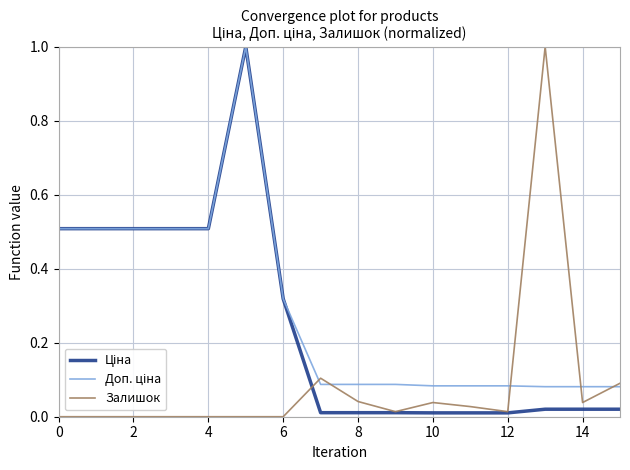

How many times do Ціна and Залишок cross each other?

1